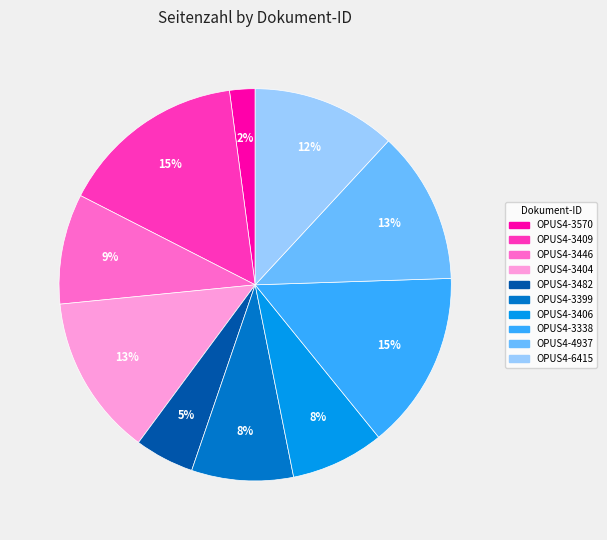

To the nearest percent, what is the combined percentage of OPUS4-3446 and OPUS4-3482?

14%